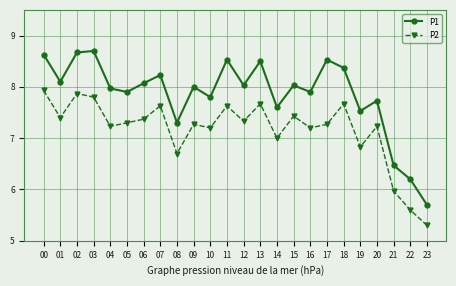

True or false: P1 has more than 2 points higher than both neighbors.

True